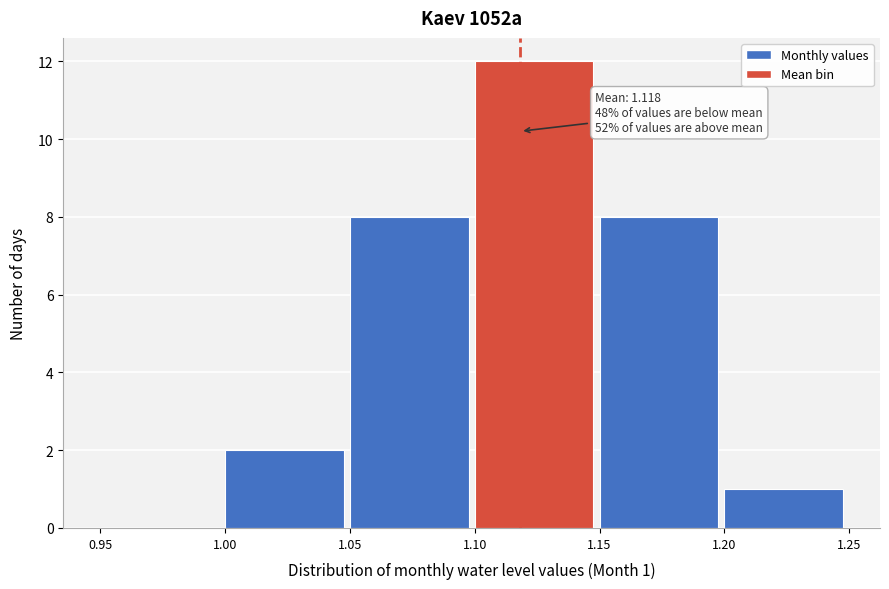

Which range on the x-axis has the tallest bar?

1.10 to 1.15